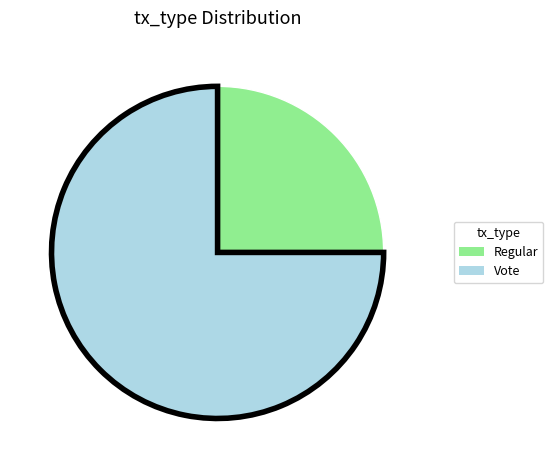

What is the largest slice in the pie chart?

Vote